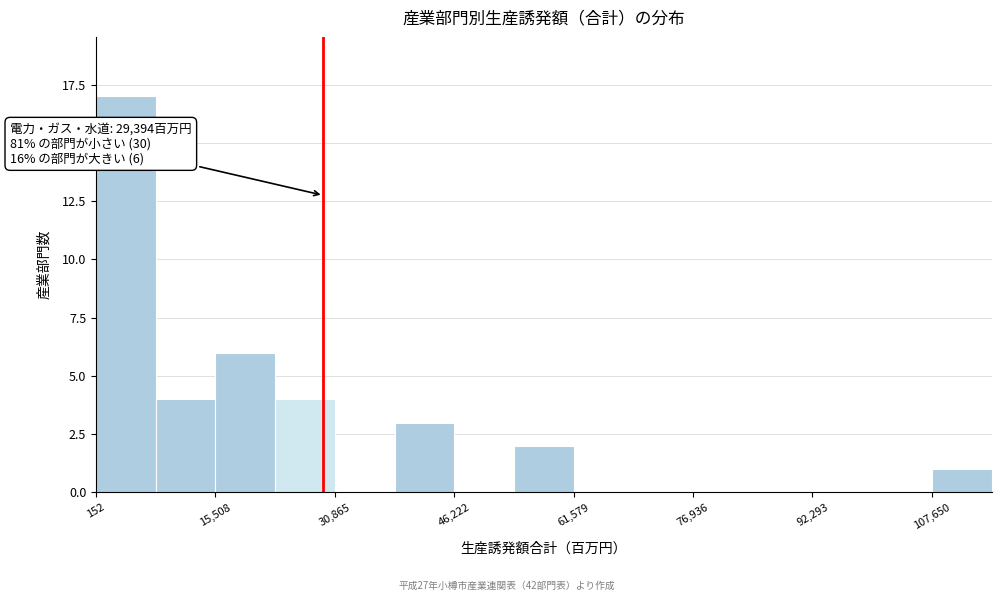

Read against the x-axis, roughly where is the centre of the tallest bar?

4000